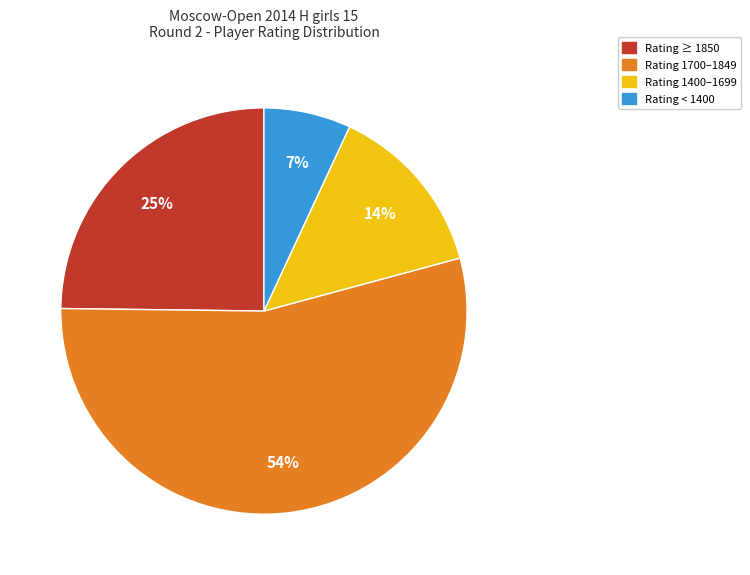

What is the smallest slice in the pie chart?

Rating < 1400